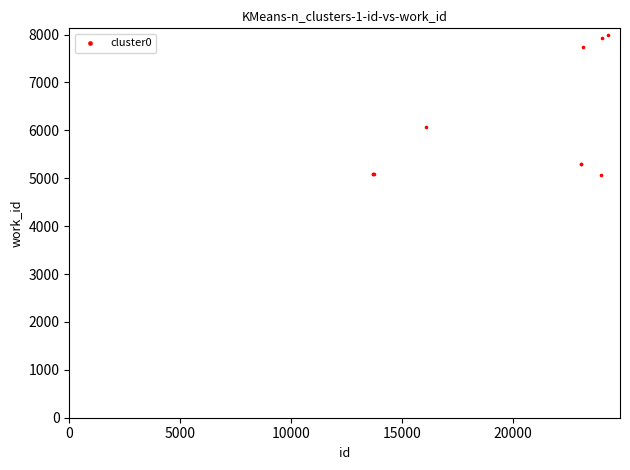

What Y value in the scatter plot is closest to 6528?

6061